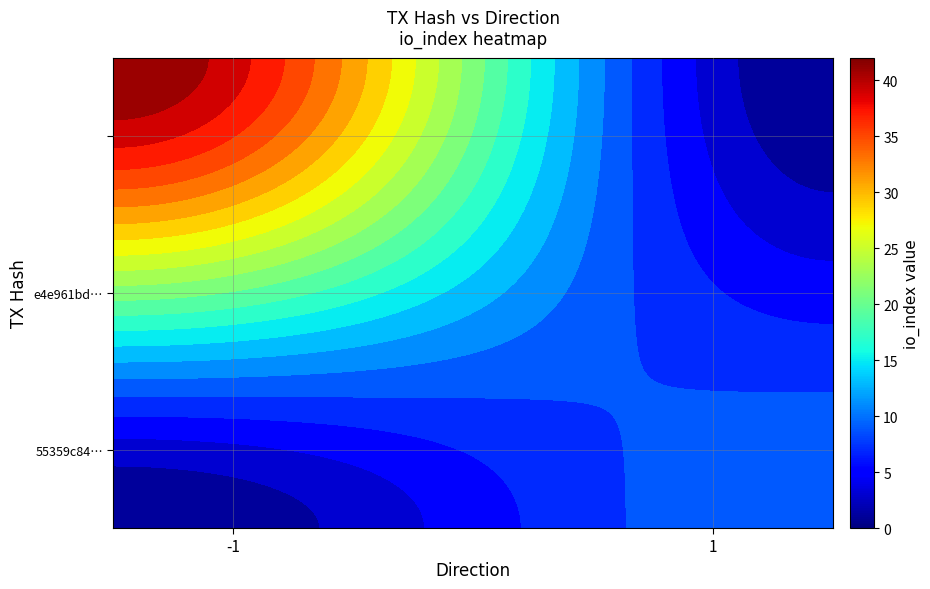

Reading right to left, list all the values displayed in this chart.

e4e961bdae5f1de00ef8fa8ea9c7dd6e4ffd7fc: 42	-1
55359c84fcc154b513681fc45485fa8099e64d6: 10	1